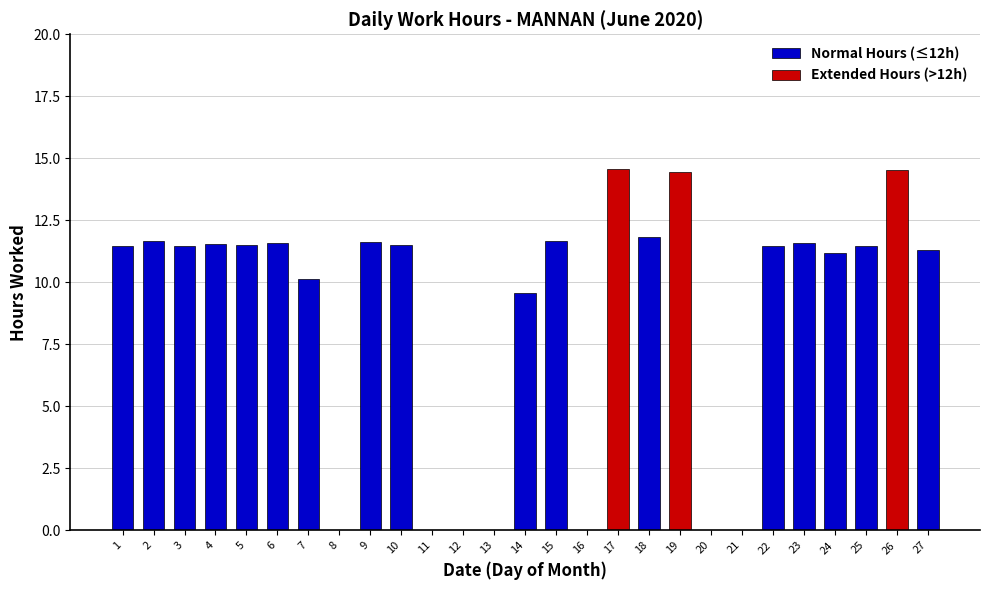

Reading left to right, list all the values displayed in this chart.

Normal Hours (≤12h): 11.5	11.7	11.5	11.5	11.5	11.6	10.1	0.0	11.6	11.5	0.0	0.0	0.0	9.6	11.7	0.0	0.0	11.8	0.0	0.0	0.0	11.4	11.6	11.2	11.5	0.0	11.3
Extended Hours (>12h): 0.0	0.0	0.0	0.0	0.0	0.0	0.0	0.0	0.0	0.0	0.0	0.0	0.0	0.0	0.0	0.0	14.6	0.0	14.5	0.0	0.0	0.0	0.0	0.0	0.0	14.5	0.0